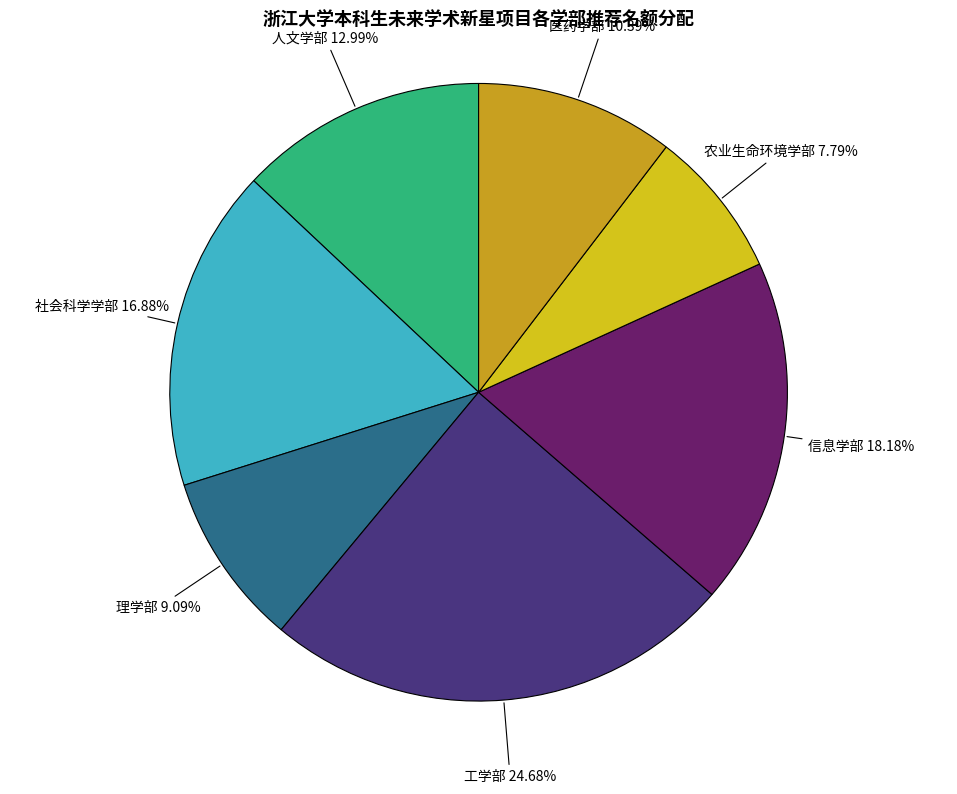

To the nearest percent, what portion does 农业生命环境学部 represent?

8%